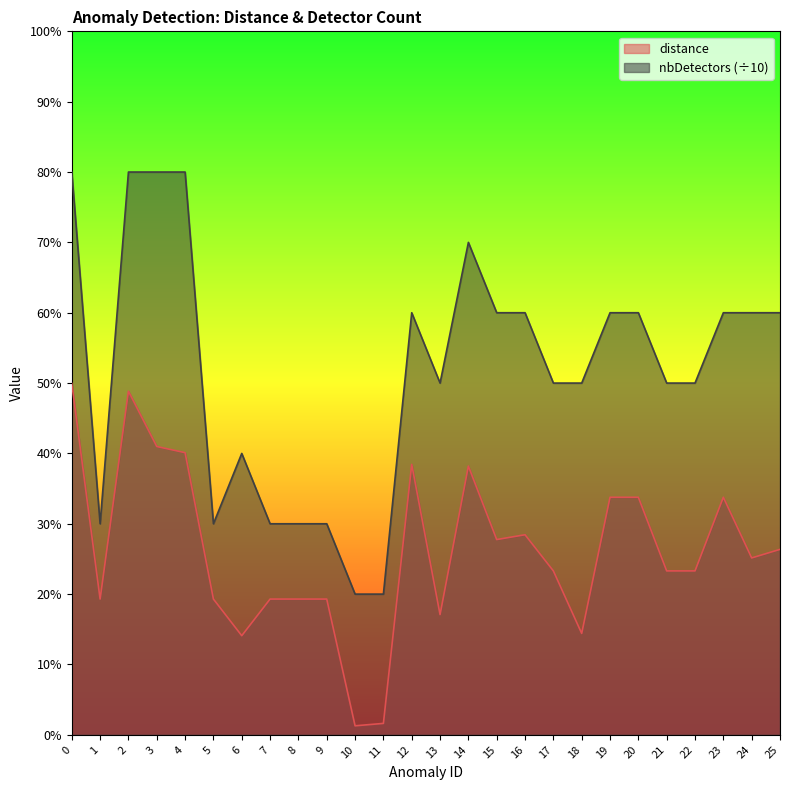

The nbDetectors series shows 0.8 at 2. True or false?

True